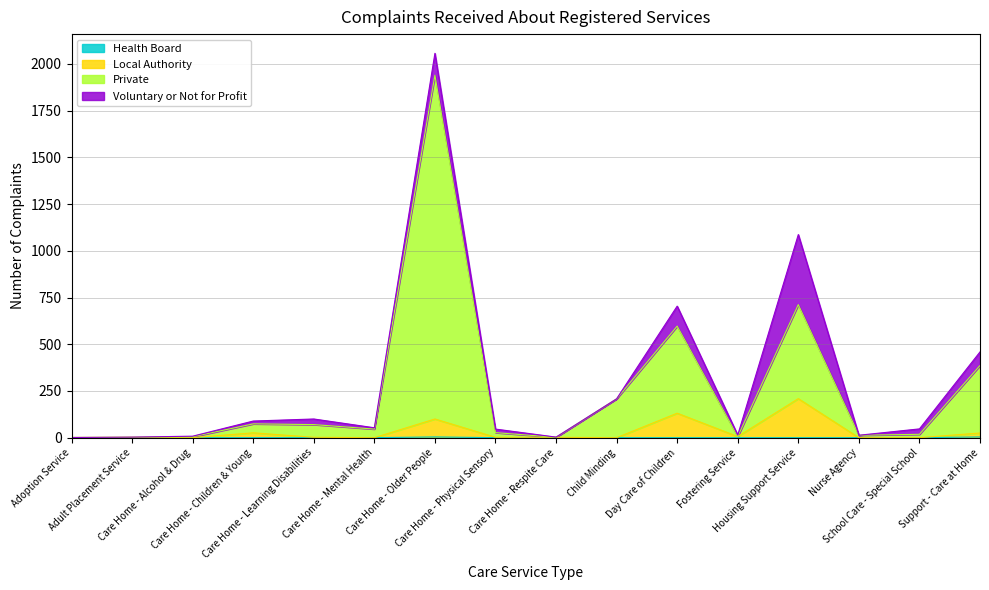

Does the chart display data point markers on the line(s)?

No